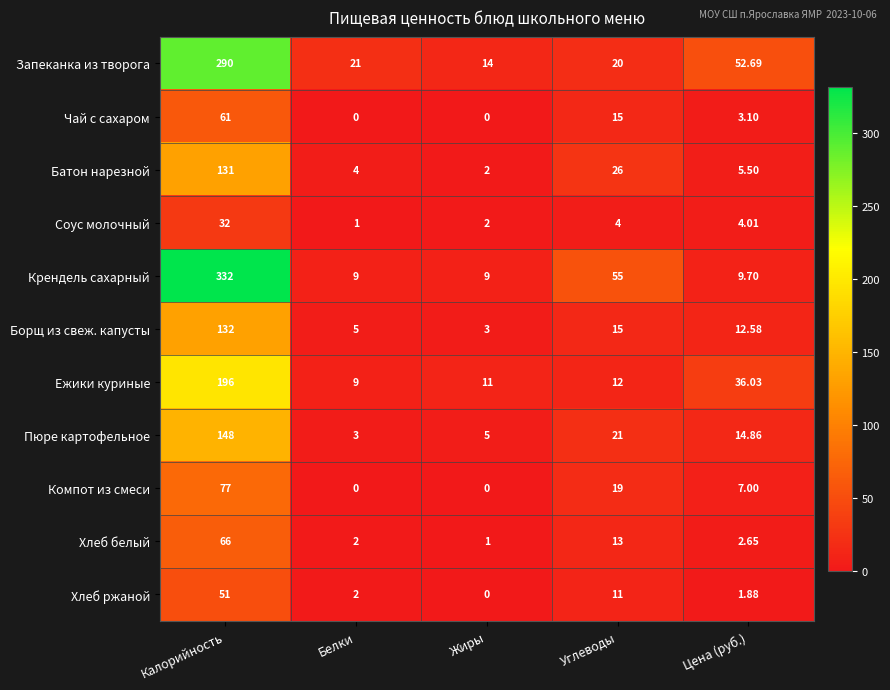

Is the value of Чай с сахаром at Калорийность greater than the value of Соус молочный at Калорийность?

Yes